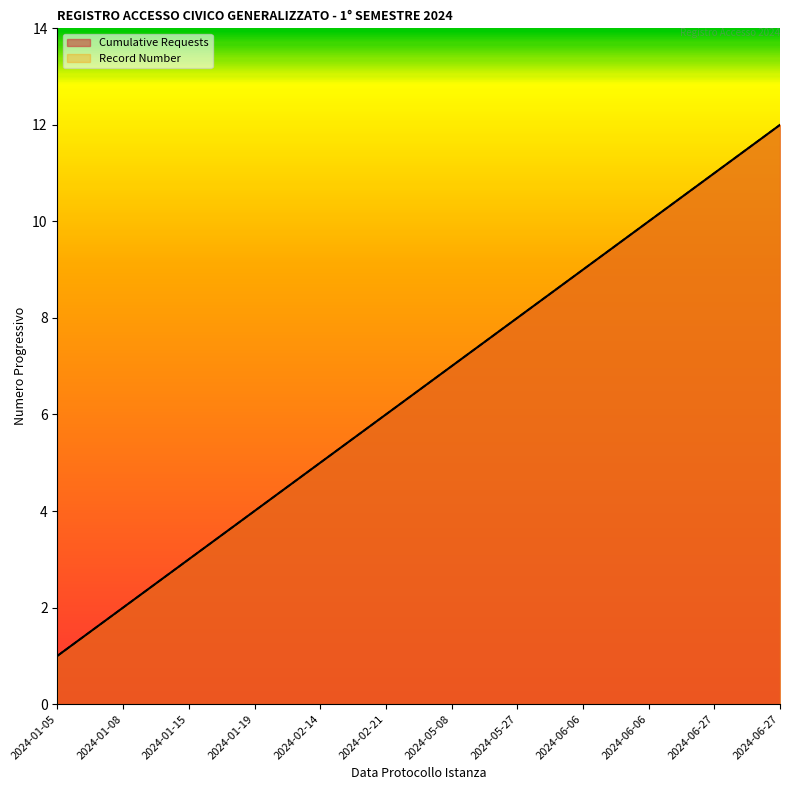

What is the lowest value of the Cumulative Requests series?

1